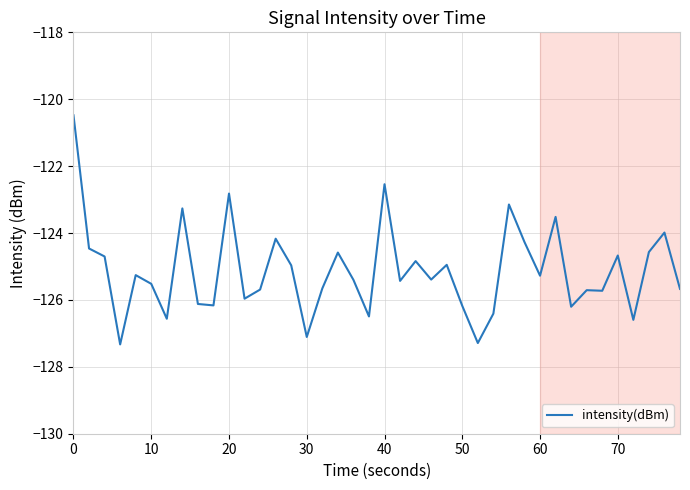

What is the difference between the maximum and minimum values?

6.8